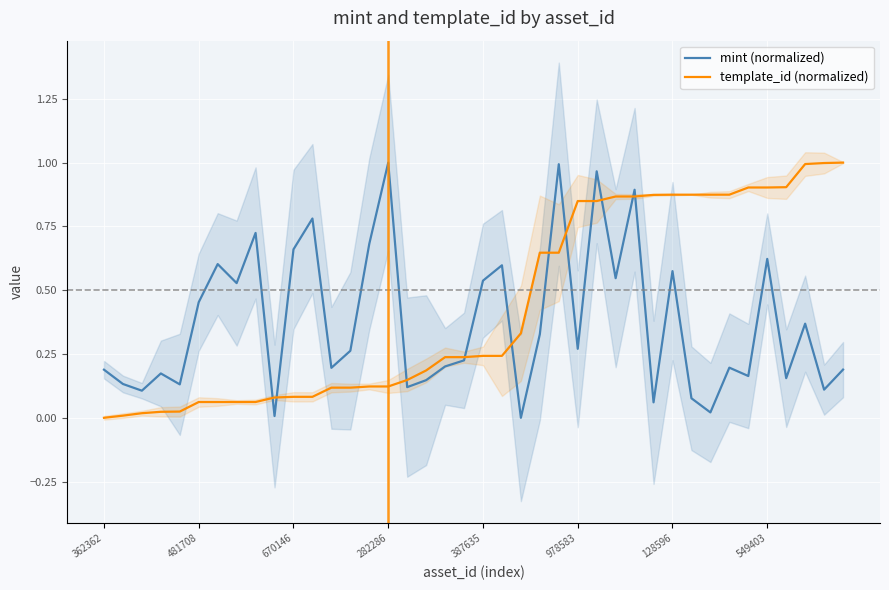

True or false: template_id (normalized) and mint (normalized) cross at least once.

True